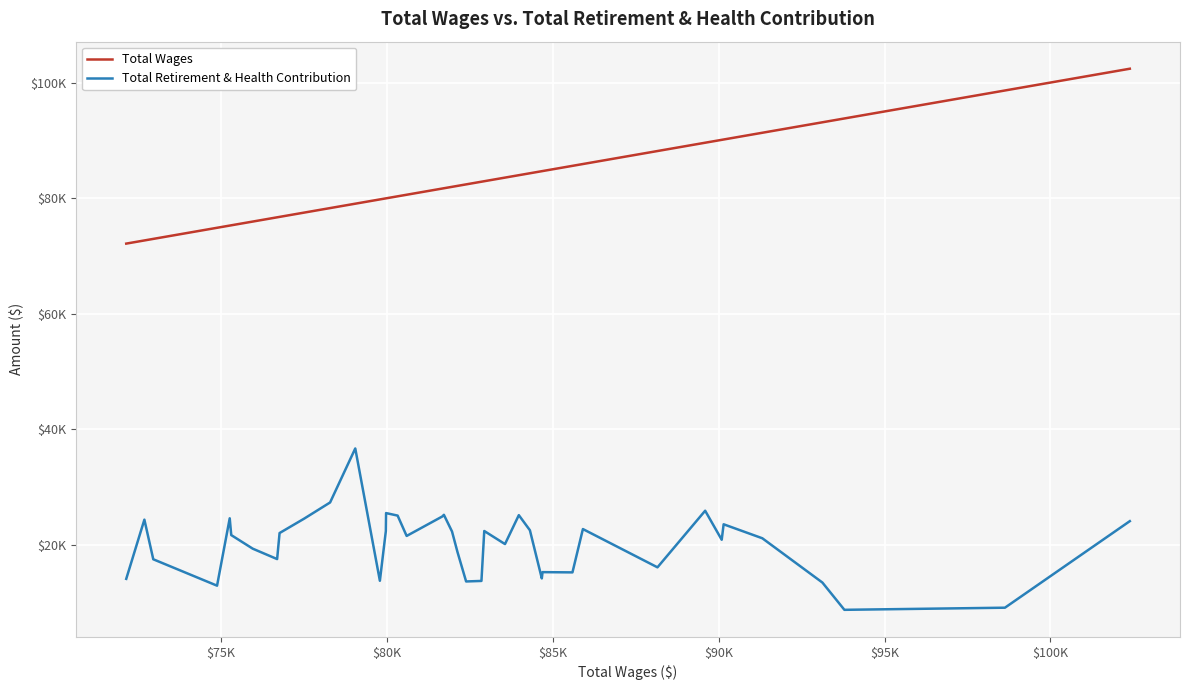

Which series has the largest total across all categories?

Total Wages